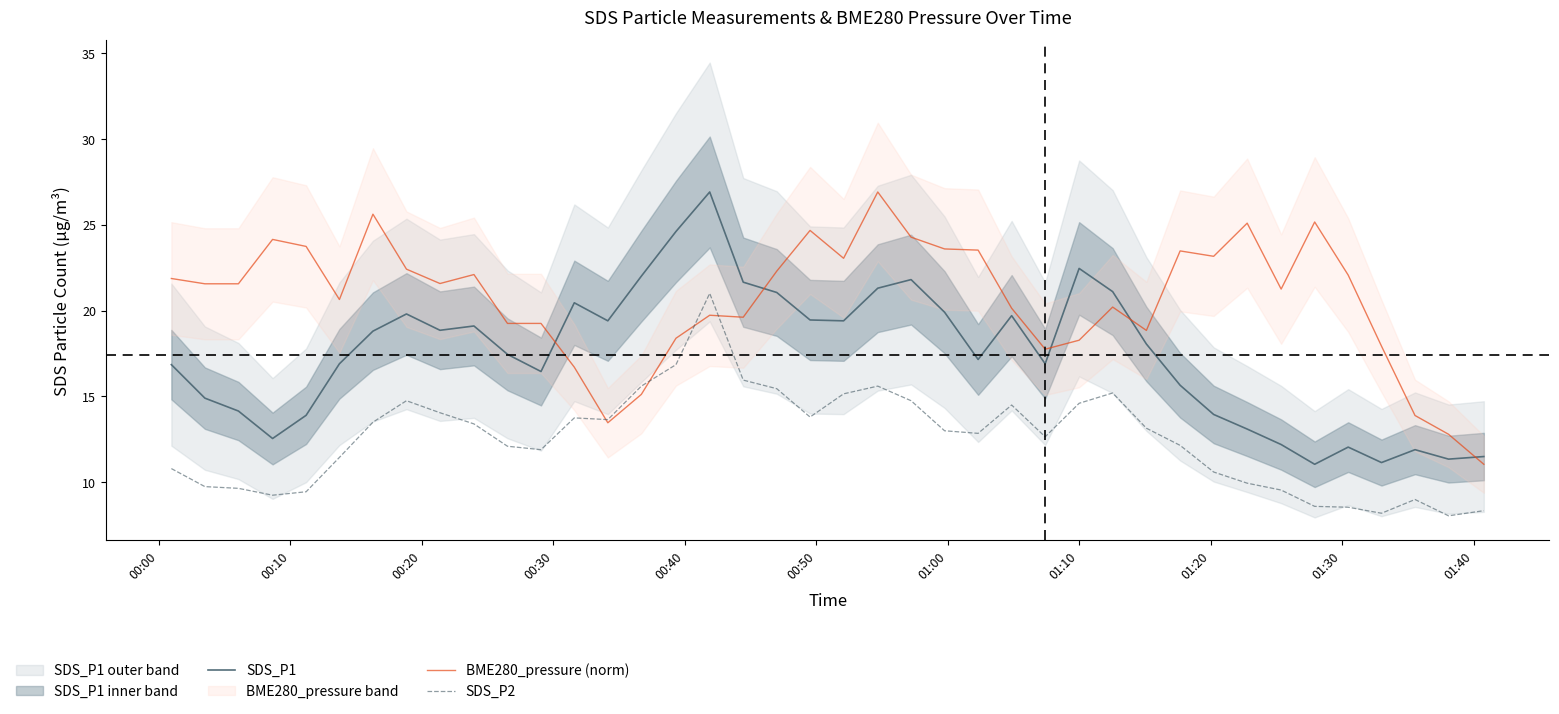

What is the lowest value of the SDS_P2 series?

8.1